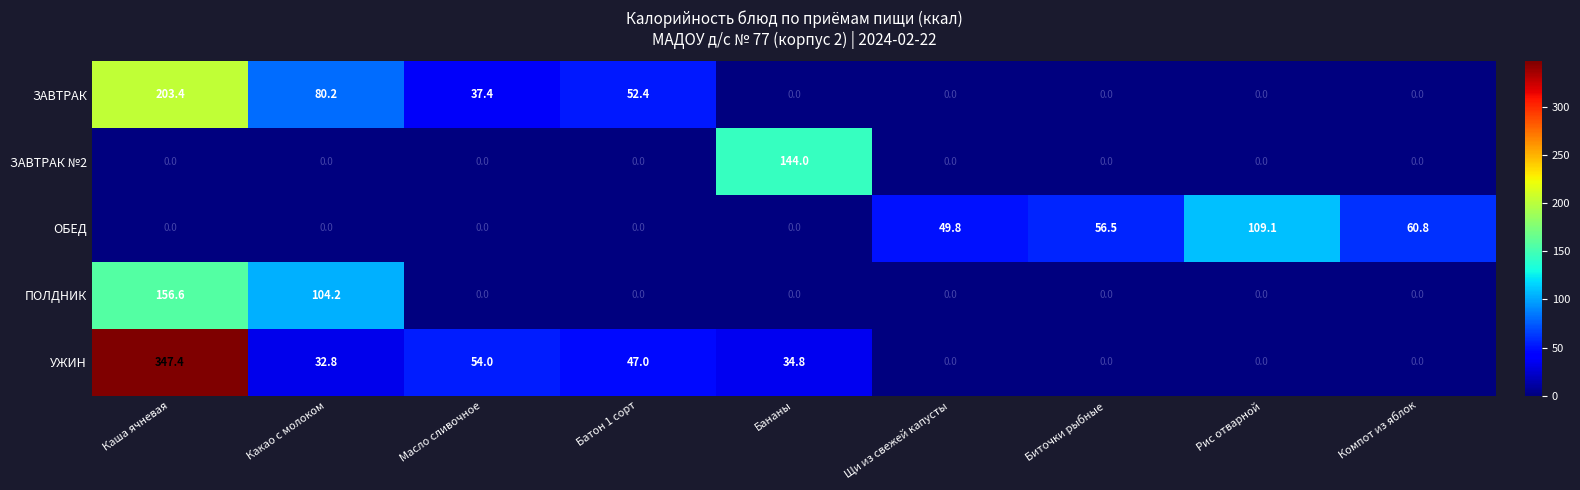

What is the difference between the maximum and minimum values in the ЗАВТРАК №2 series?

144.0